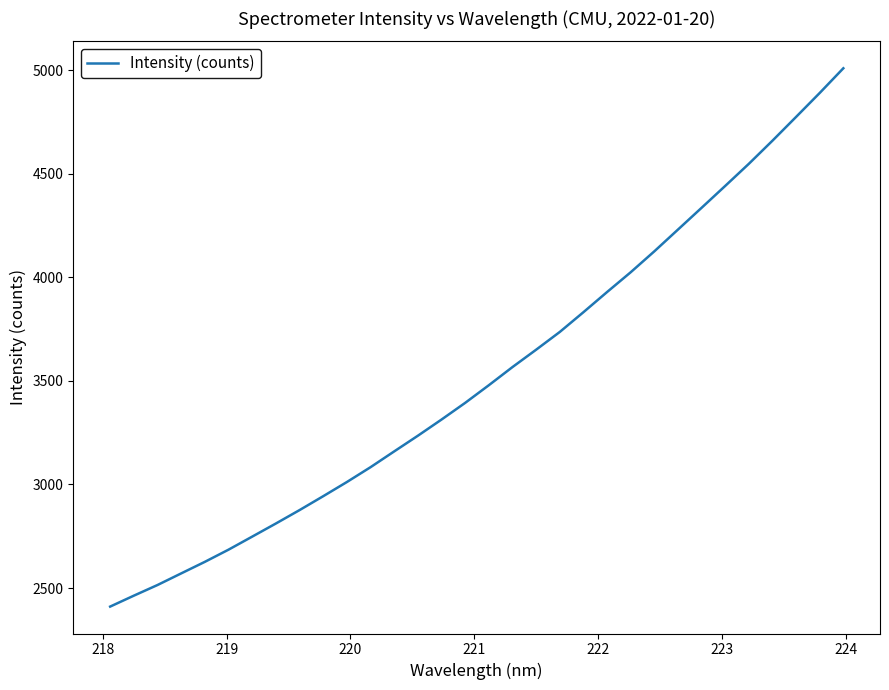

What is the smallest value displayed?

2410.4